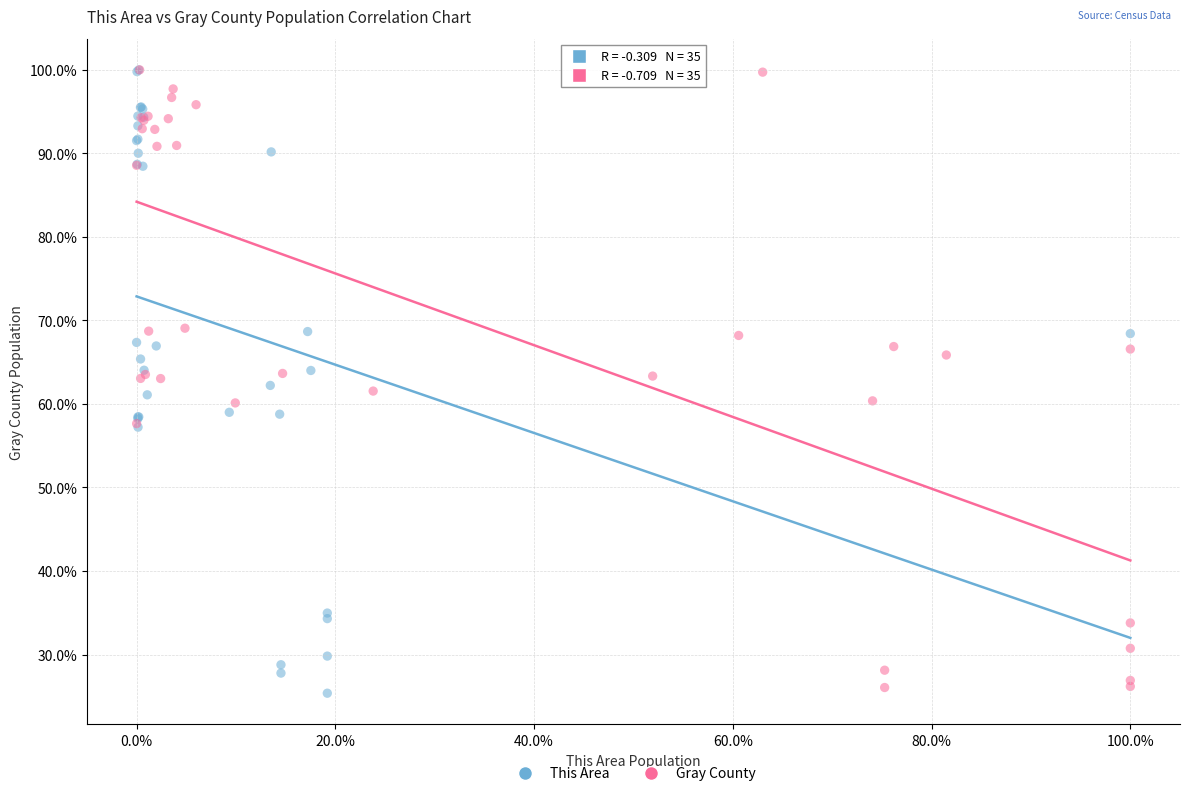

What are all the series names shown in the legend?

This Area, Gray County